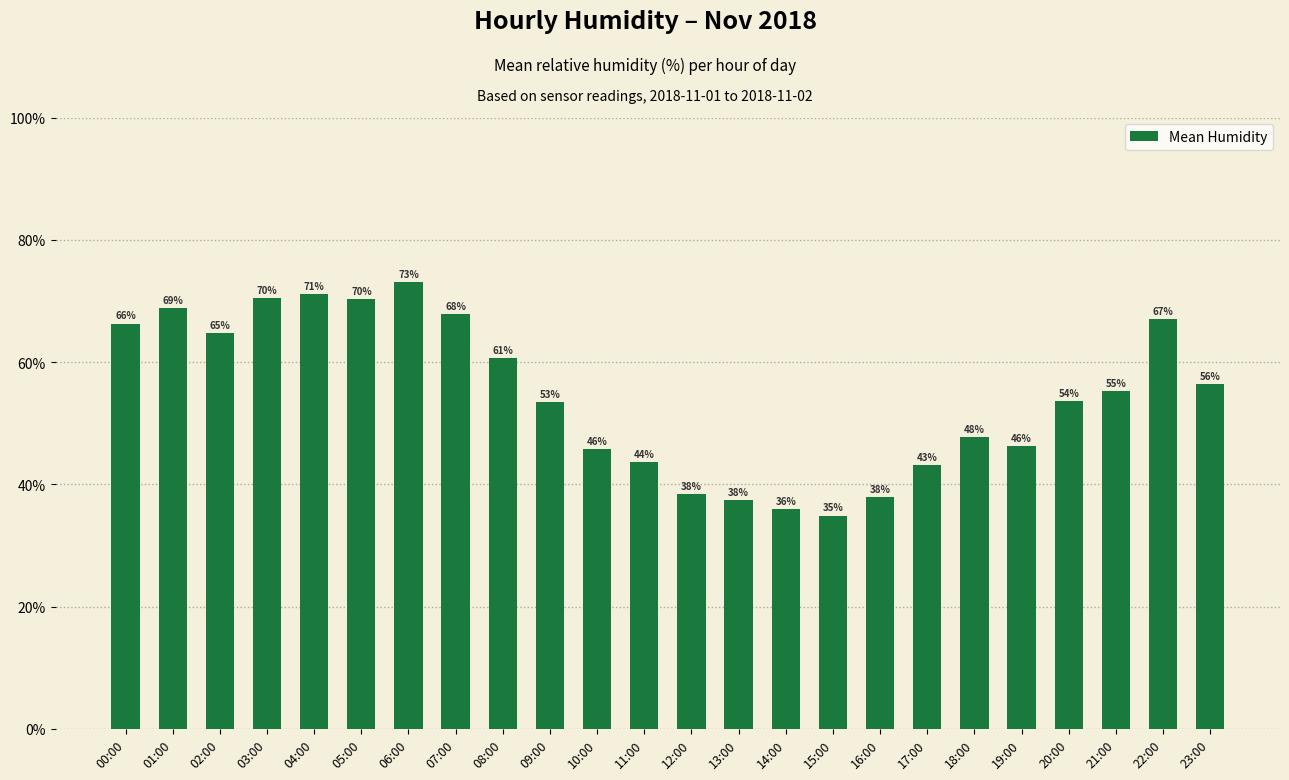

The value at 07:00 is 67.8. True or false?

True